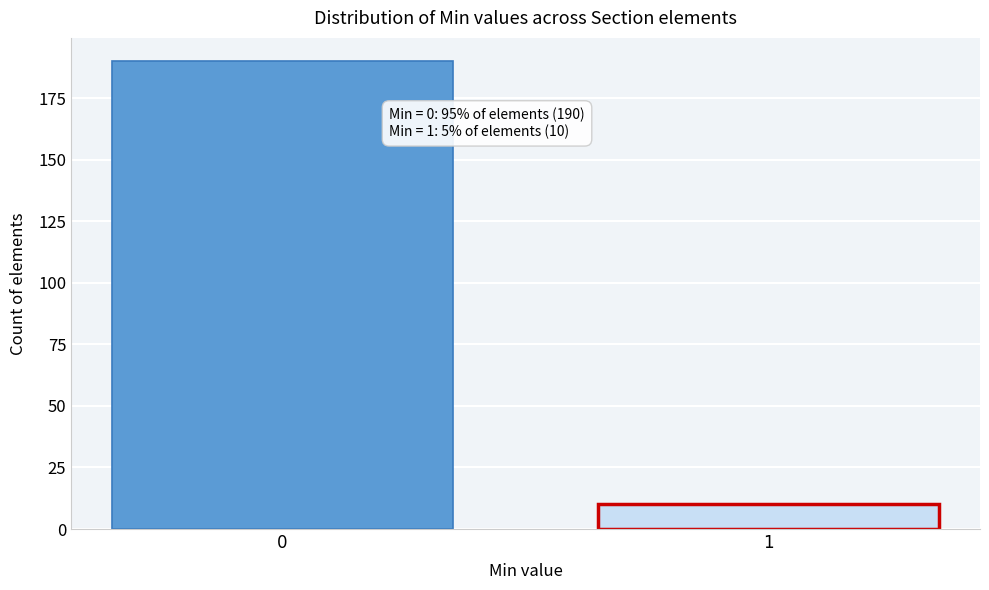

Reading left to right, what are all the values shown in this chart?

0=190	1=10